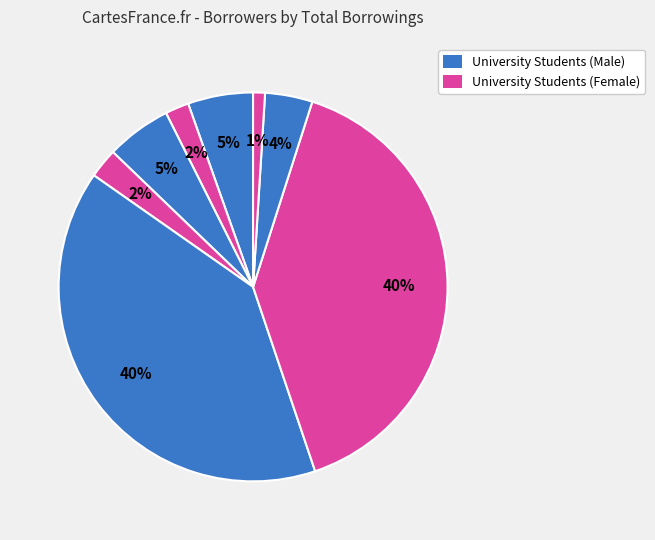

To the nearest percent, what is the difference between the largest and smallest slice percentages?

39%